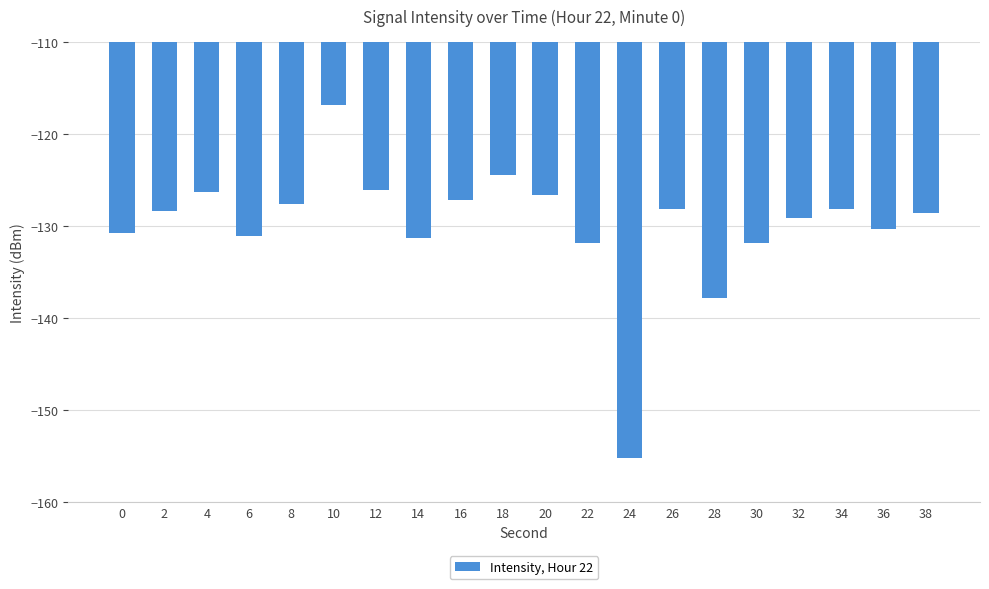

The value at 10 is -51.1. True or false?

False